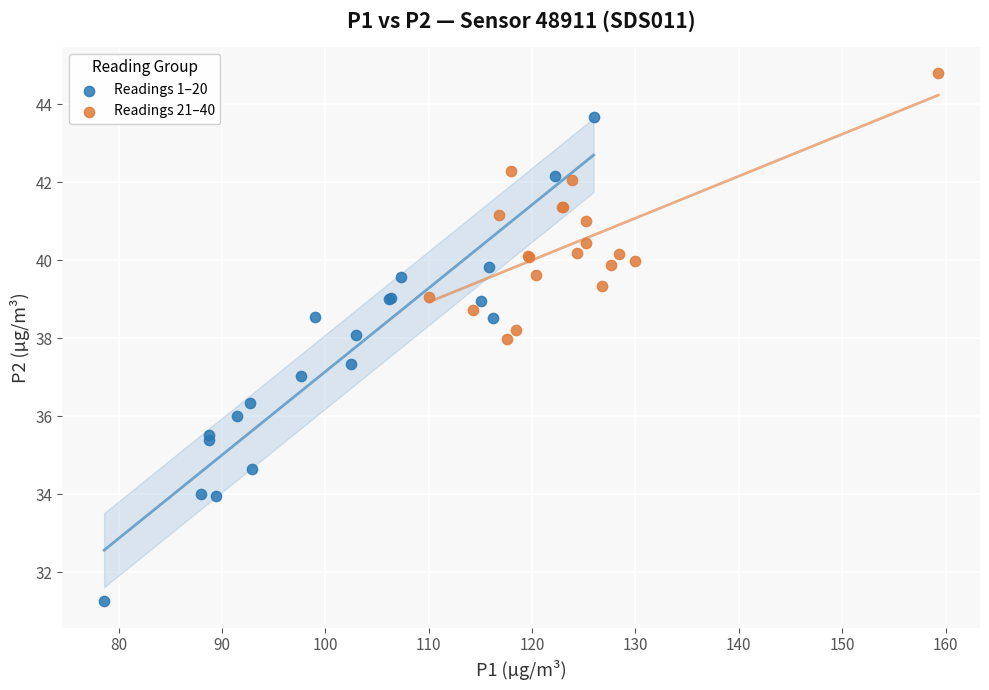

Which series reaches the maximum Y coordinate?

Readings 21–40